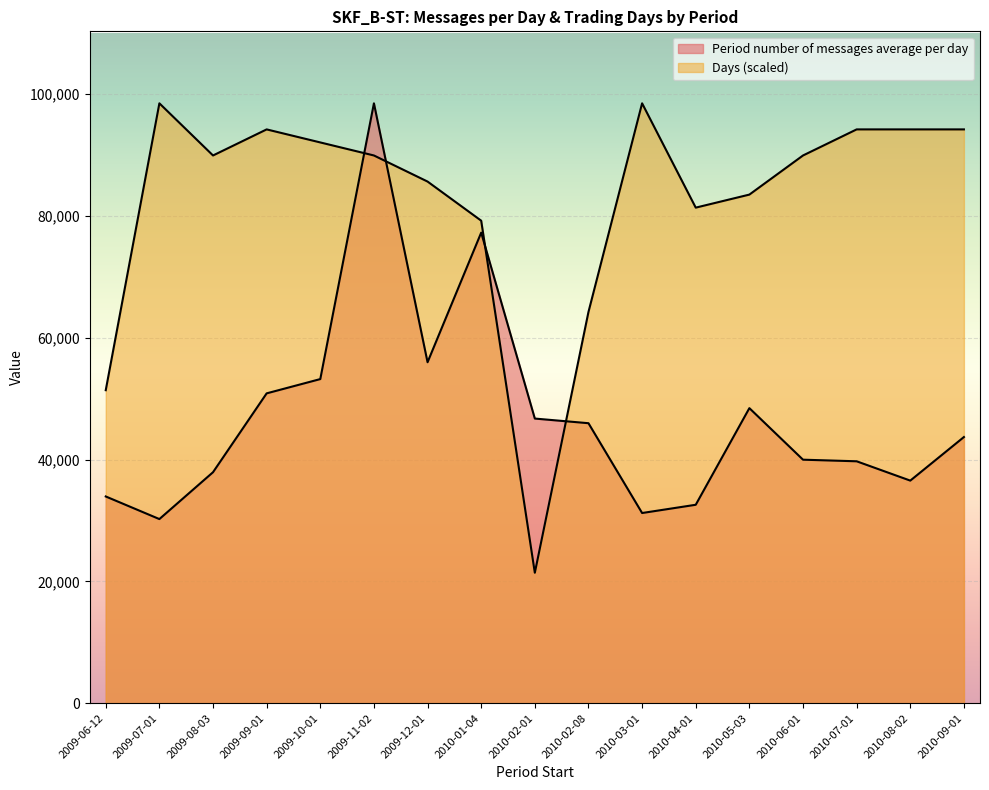

What position from the right is 2010-09-01?

1